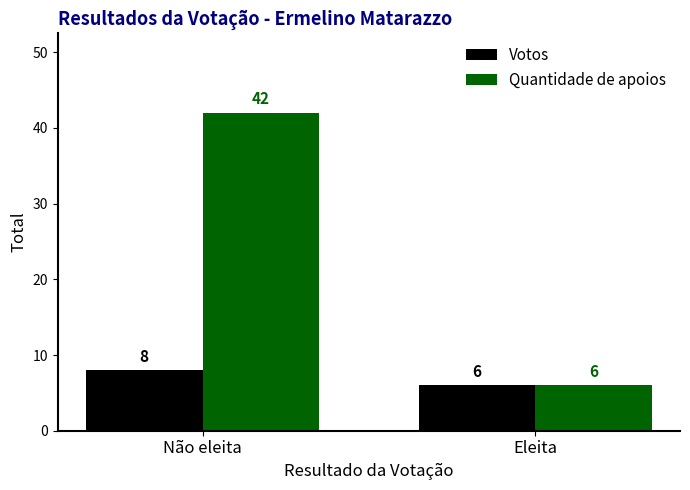

Count the number of categories in the chart.

2